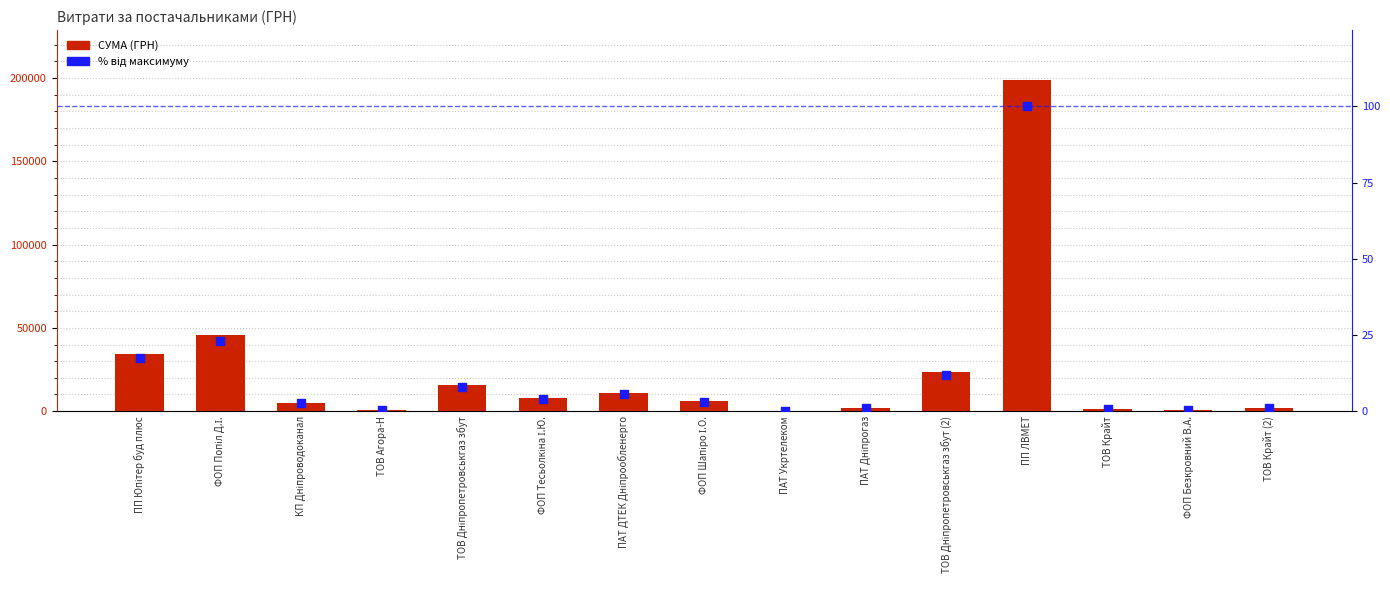

Which series has the largest total across all categories?

СУМА (ГРН)